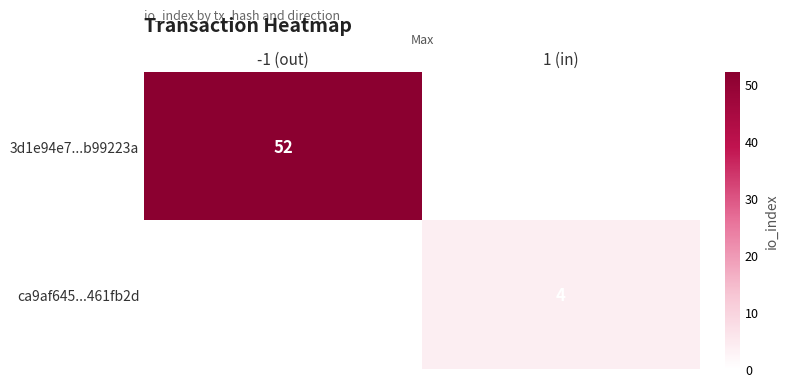

At which category does the chart reach its peak across all series?

-1 (out)